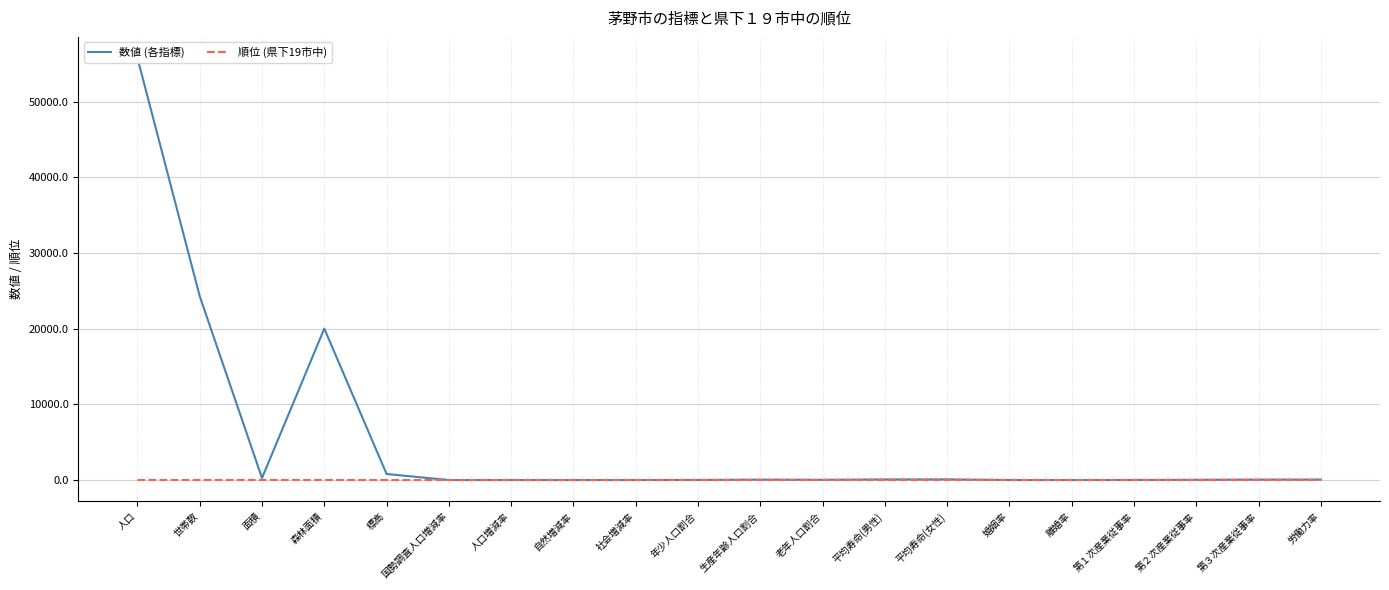

At which label is 数値 (各指標) closest to 27894?

世帯数